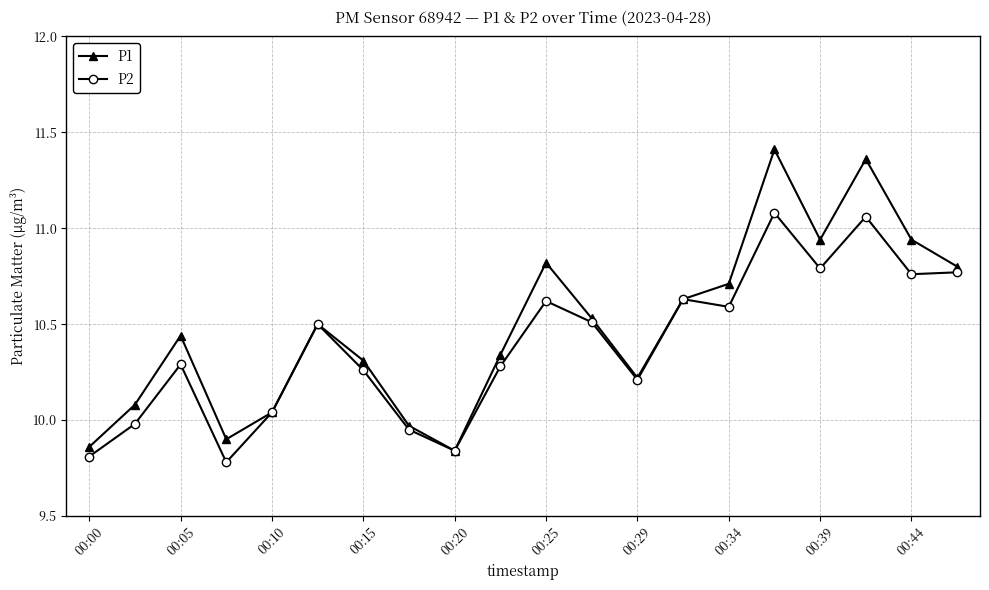

In P1, how many points are higher than both neighbors (excluding endpoints)?

5